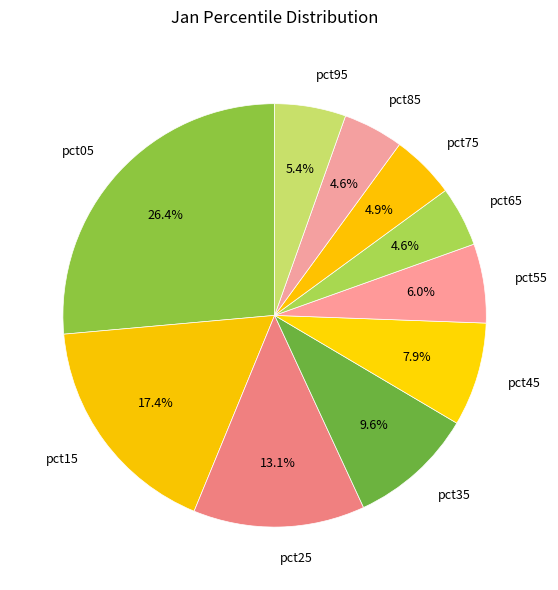

What percentage is NOT represented by pct75?

95.1%